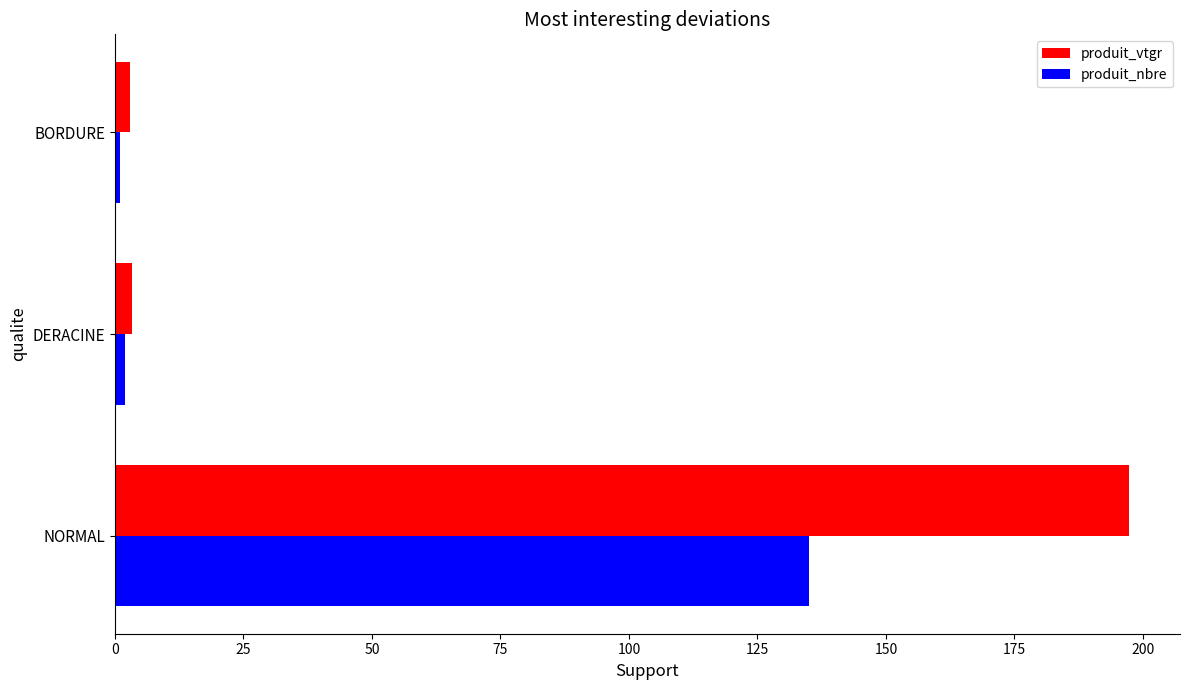

Rank the series at NORMAL from lowest to highest value.

produit_nbre, produit_vtgr